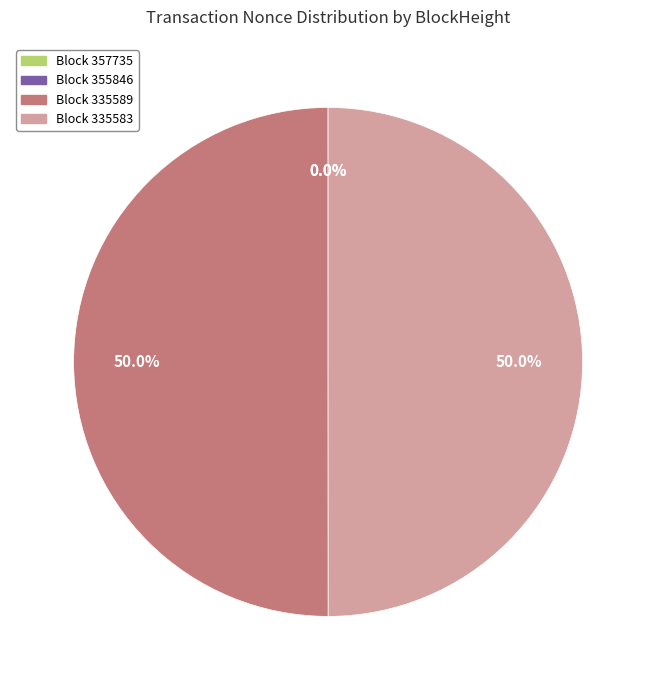

Which category has the biggest portion of the pie?

335589